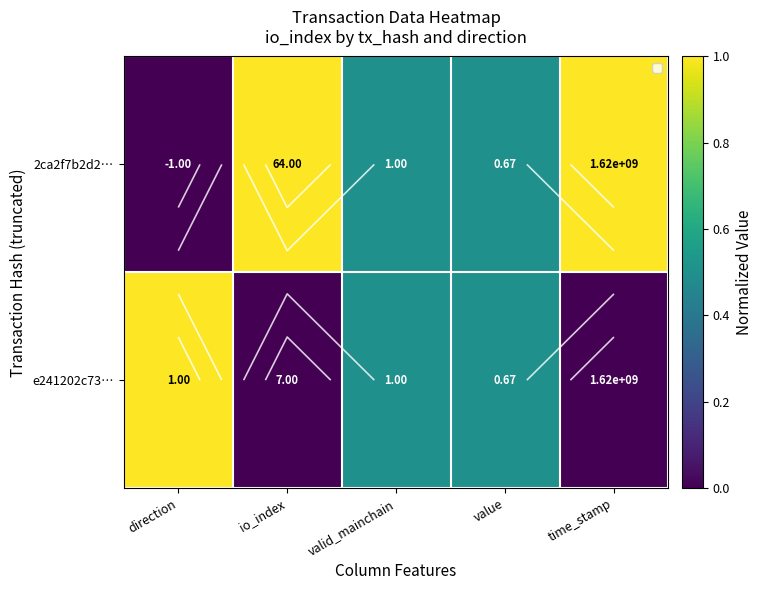

What is the sum of the 2ca2f7b2d2… values at time_stamp and value?

1.5